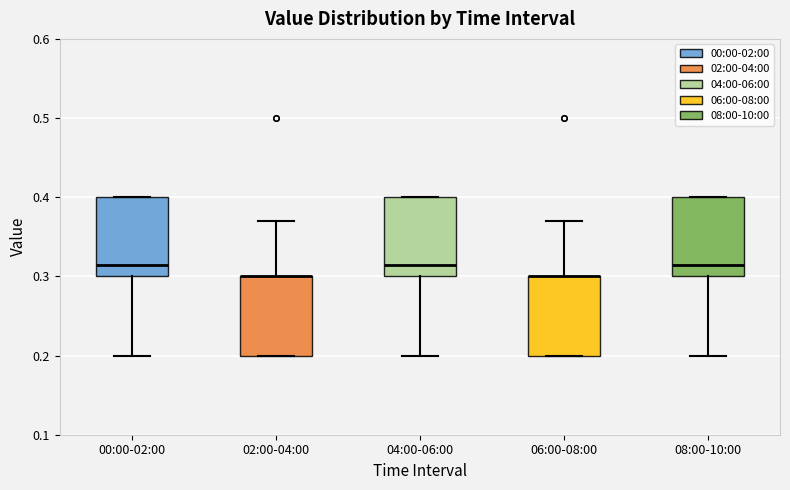

Reading left to right, transcribe this box plot: for each box, give where its median line is, the range the box spans, and where its two whiskers end, as read against the y-axis. The values are not printed on the chart, so give them approximately, as read against the axis.

00:00-02:00: median 0.32, box 0.30 to 0.40, whiskers 0.20 to 0.40
02:00-04:00: median 0.30 (drawn on the box's upper edge), box 0.20 to 0.30, whiskers 0.20 to 0.37
04:00-06:00: median 0.32, box 0.30 to 0.40, whiskers 0.20 to 0.40
06:00-08:00: median 0.30 (drawn on the box's upper edge), box 0.20 to 0.30, whiskers 0.20 to 0.37
08:00-10:00: median 0.32, box 0.30 to 0.40, whiskers 0.20 to 0.40